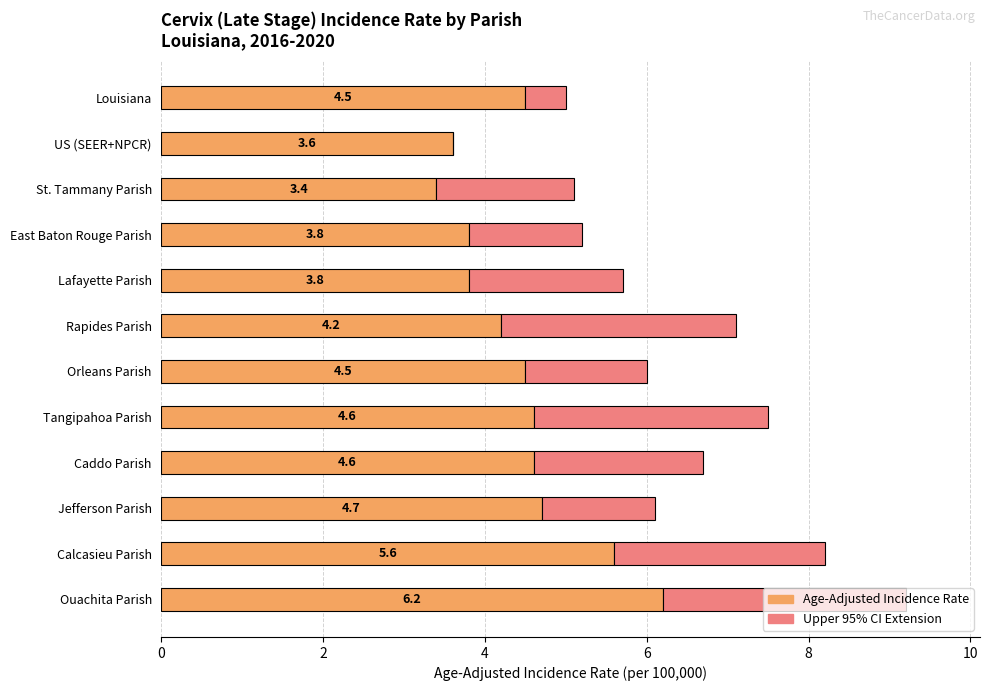

At which category is the sum across all series the highest?

Ouachita Parish